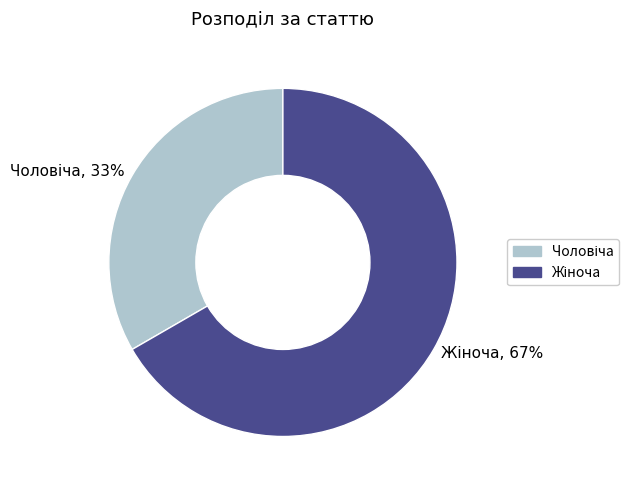

Is there a majority slice in this chart?

Yes